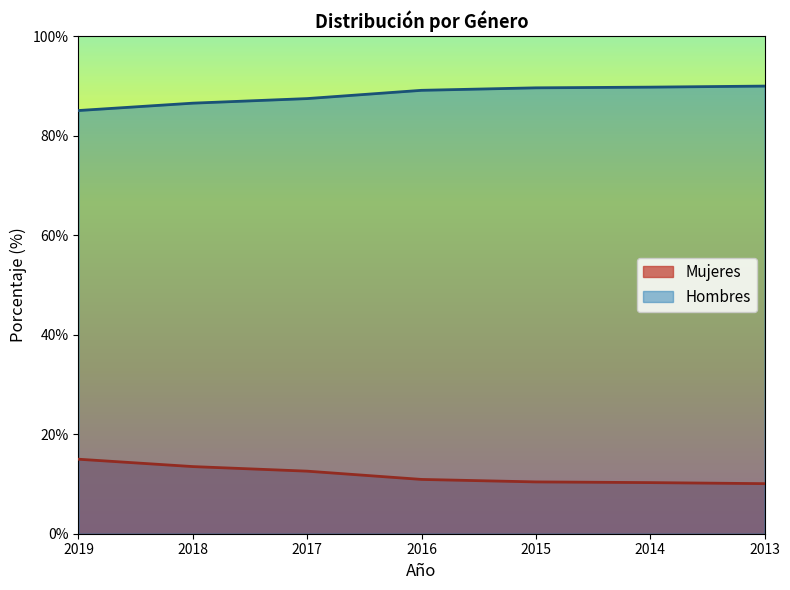

What is the spread (max minus min) of values at 2017?

74.9